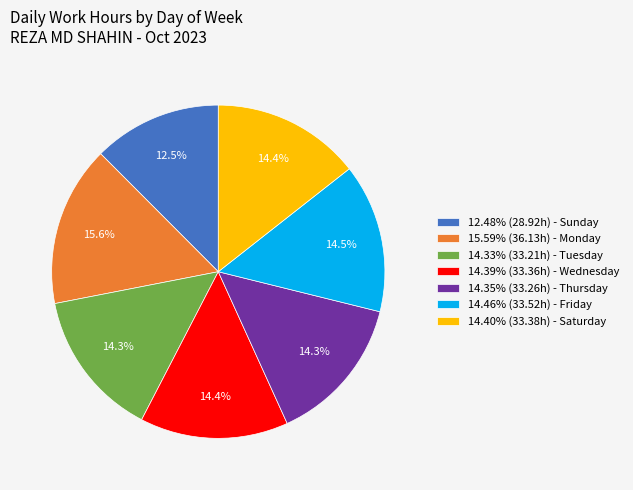

What is the ratio of the value at 14.33% (33.21h) - Tuesday to the value at 14.39% (33.36h) - Wednesday?

1.0